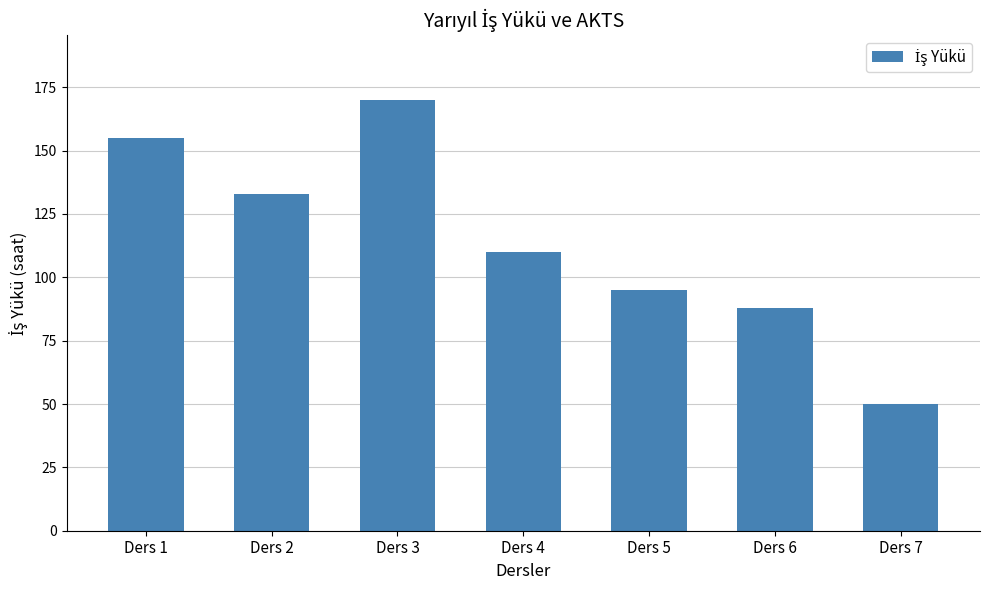

What is the ratio of the value at Ders 3 to the value at Ders 4?

1.5